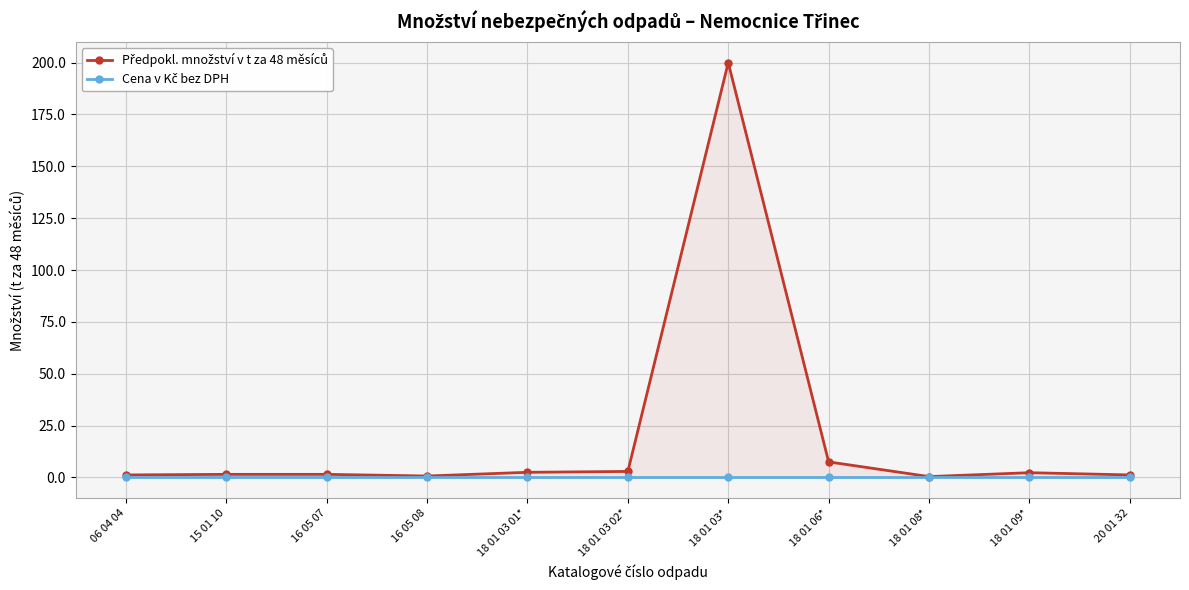

The value of Cena v Kč bez DPH at 16 05 07 is 0.0. True or false?

True